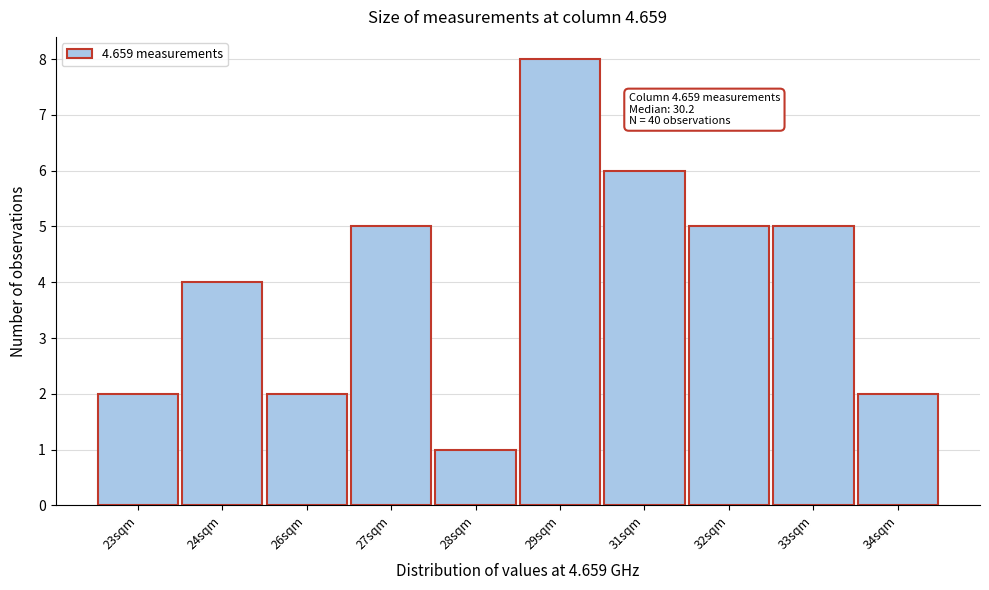

Reading left to right, list all the values displayed in this chart.

23sqm=2	24sqm=4	26sqm=2	27sqm=5	28sqm=1	29sqm=8	31sqm=6	32sqm=5	33sqm=5	34sqm=2